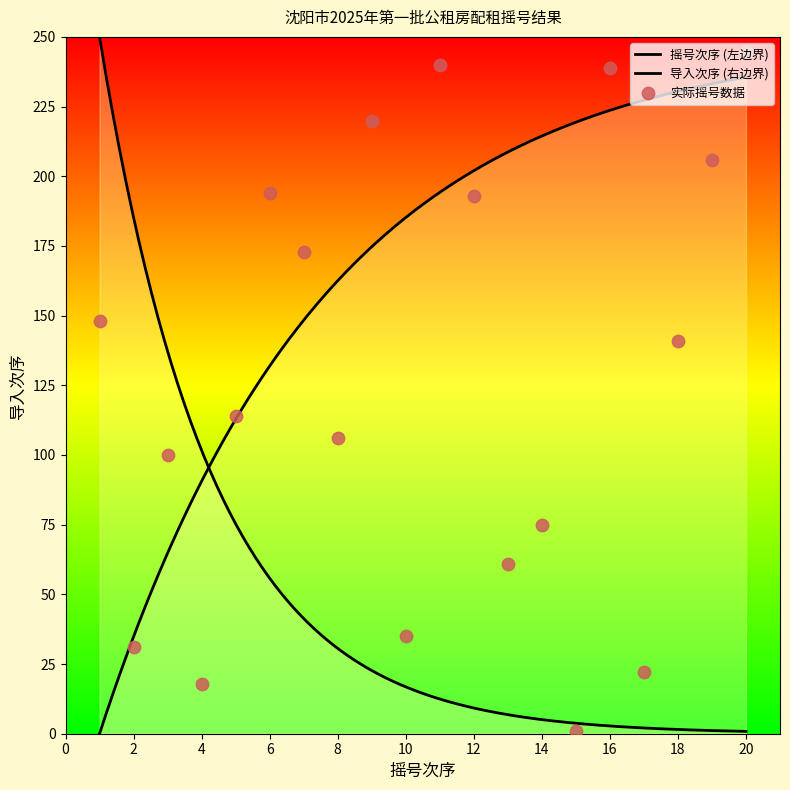

Which has a higher value, 13 or 5?

5